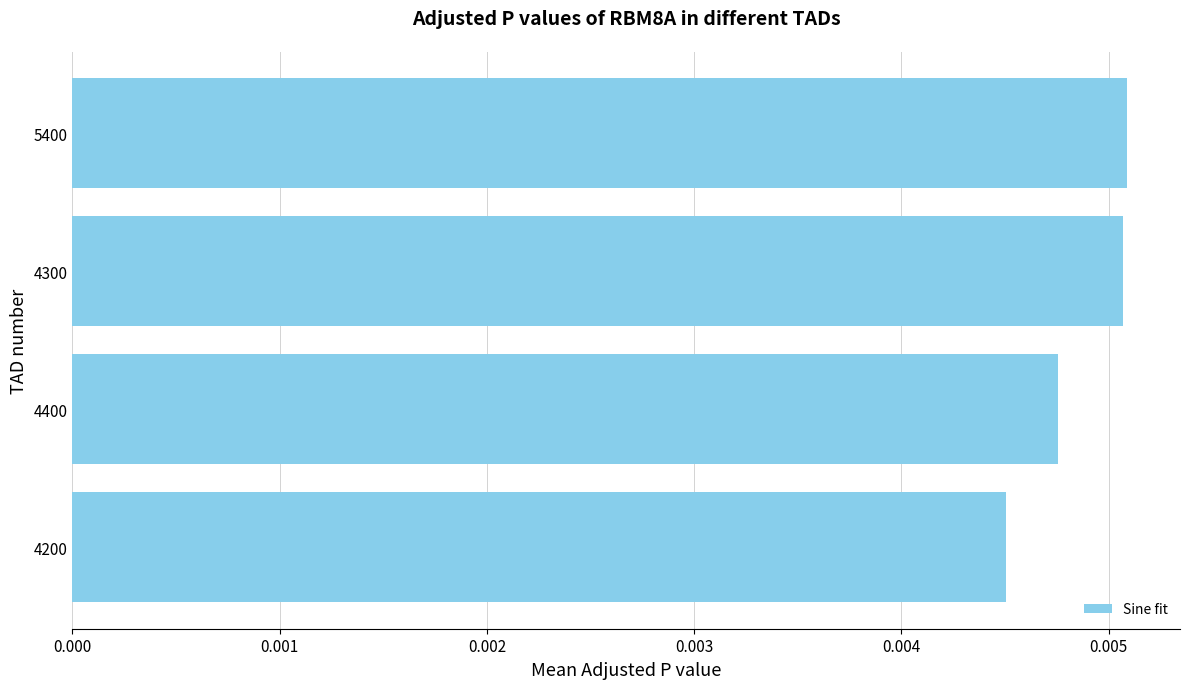

How many bars are there in total?

4